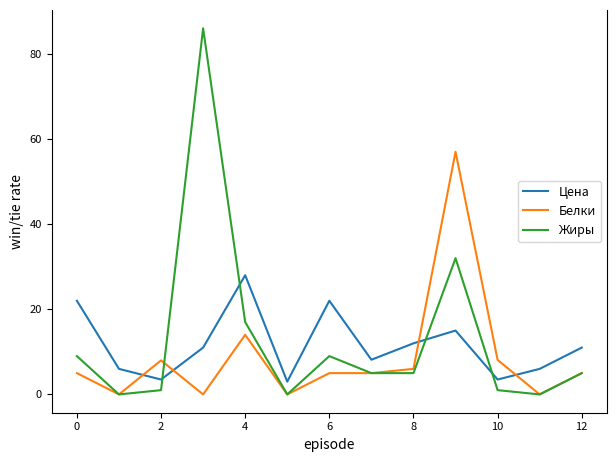

Which series has the widest spread of values?

Жиры